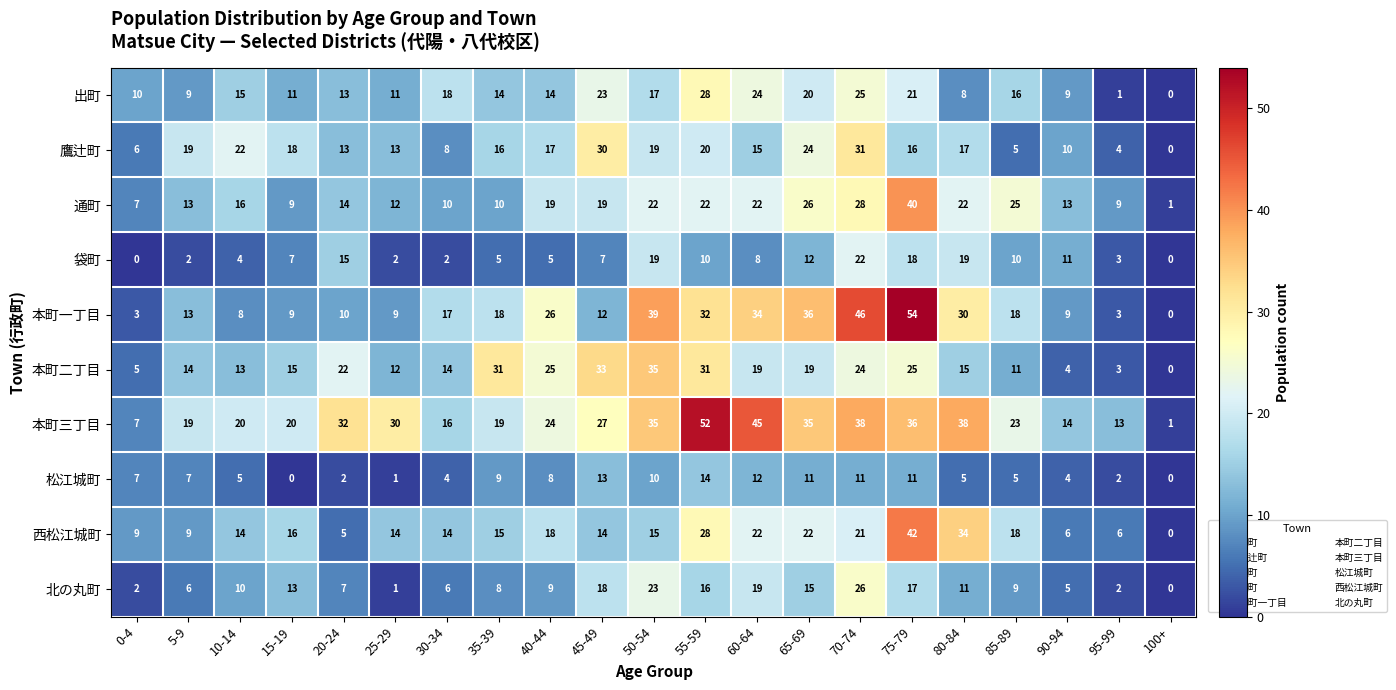

What is the average value of the 本町三丁目 series?

26